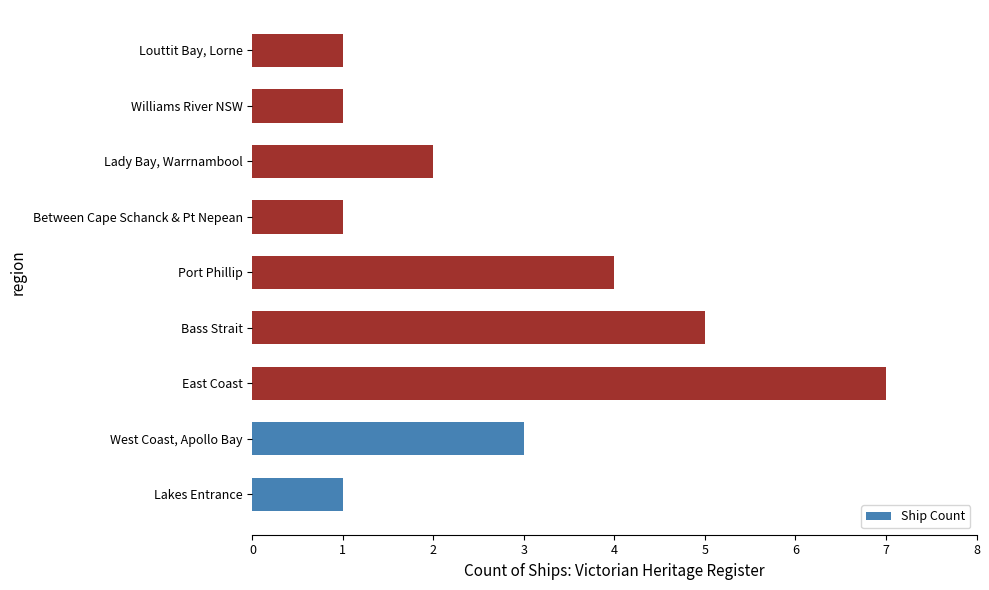

Read the value at East Coast.

7